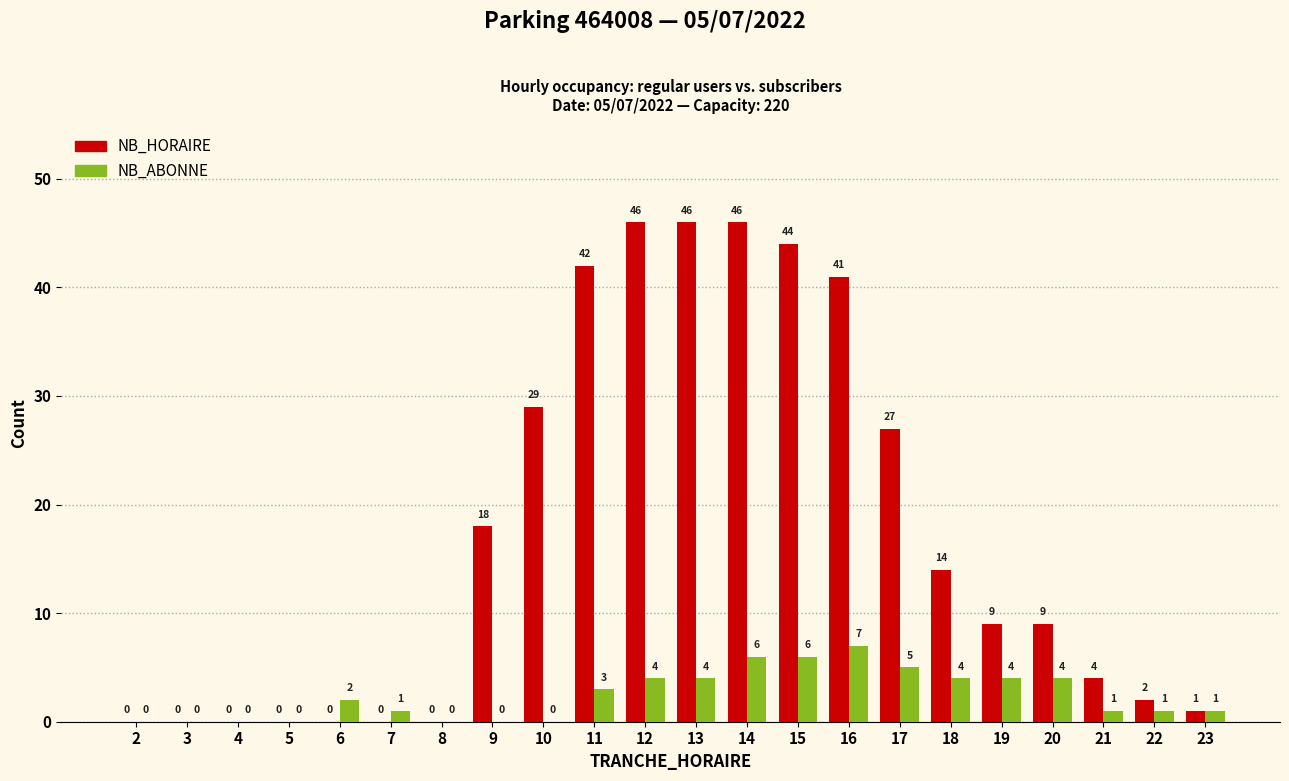

How many categories are shown in the chart?

22